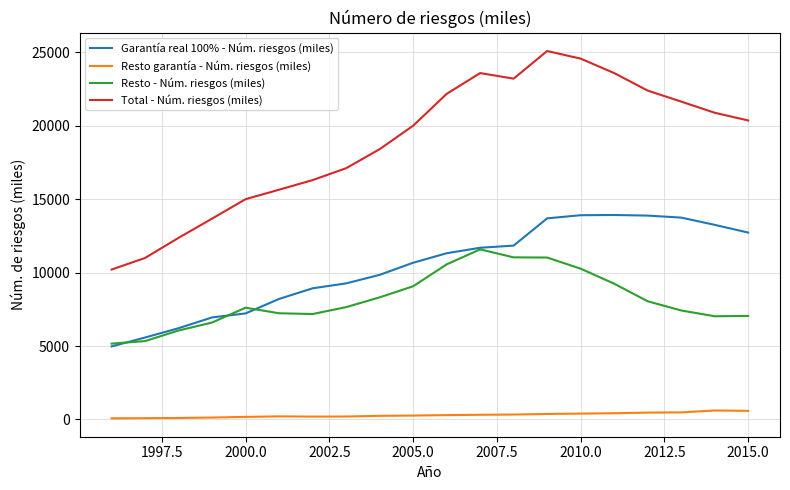

True or false: Total - Núm. riesgos (miles) and Resto garantía - Núm. riesgos (miles) cross at least once.

False